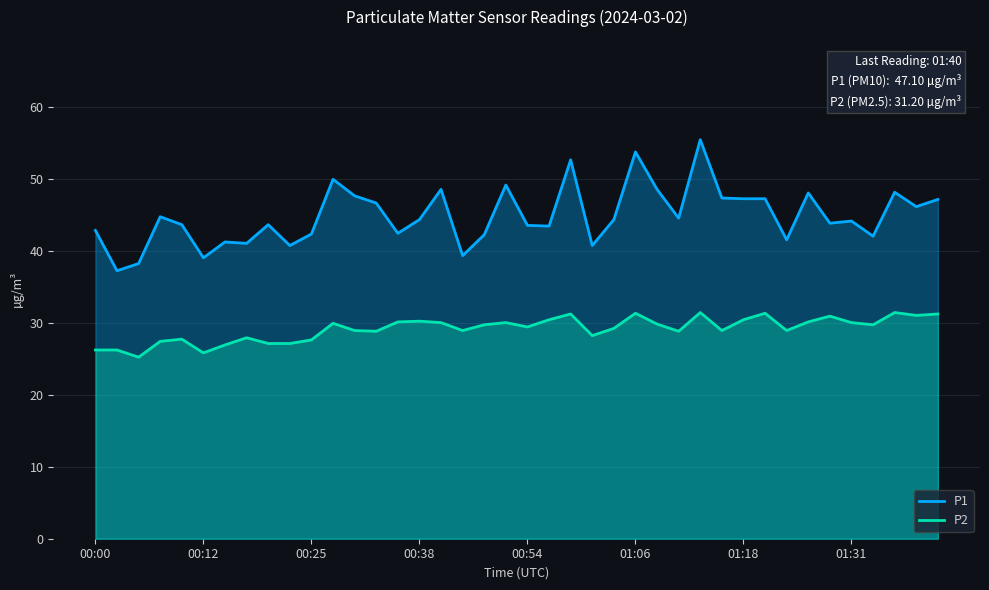

What is the average value of the P2 series?

29.1